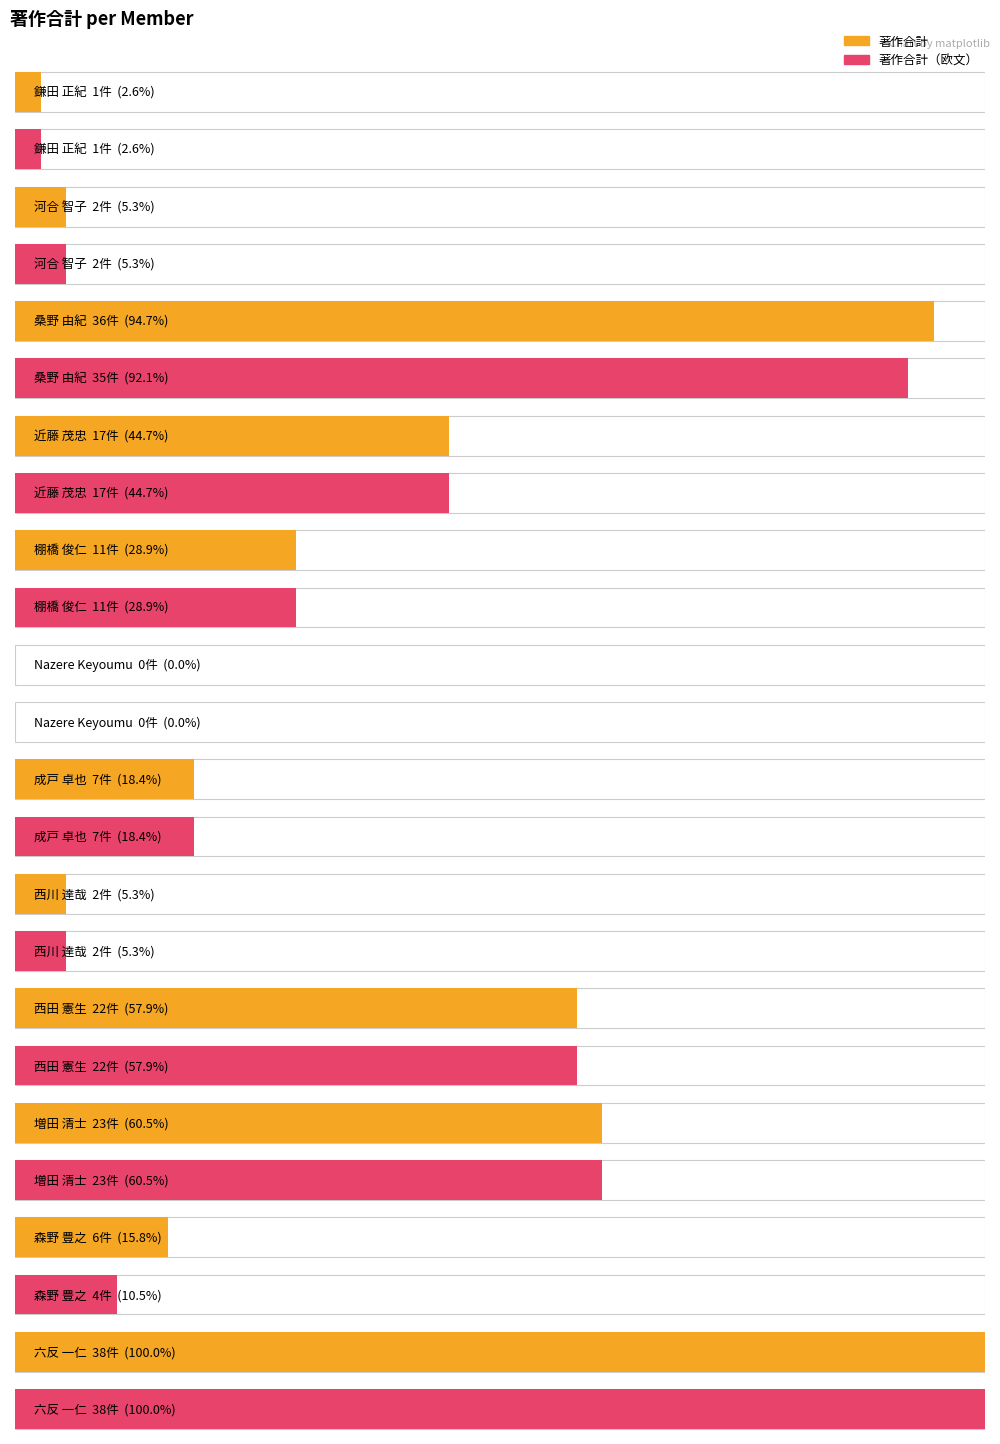

What is the label of the 4th bar from the right?

西田 憲生